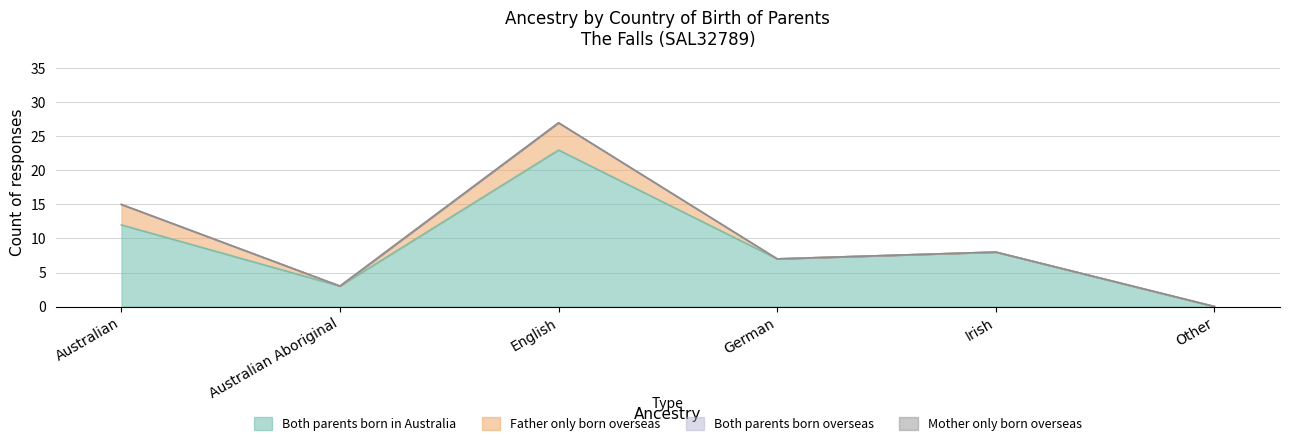

Rank the series by their maximum value, from highest to lowest.

Both parents born in Australia, Father only born overseas, Both parents born overseas, Mother only born overseas